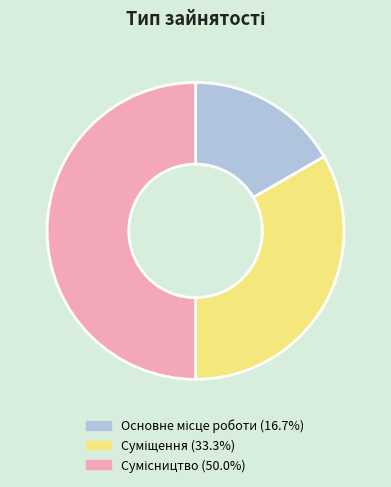

Rank the categories by value from highest to lowest.

Сумісництво, Суміщення, Основне місце роботи